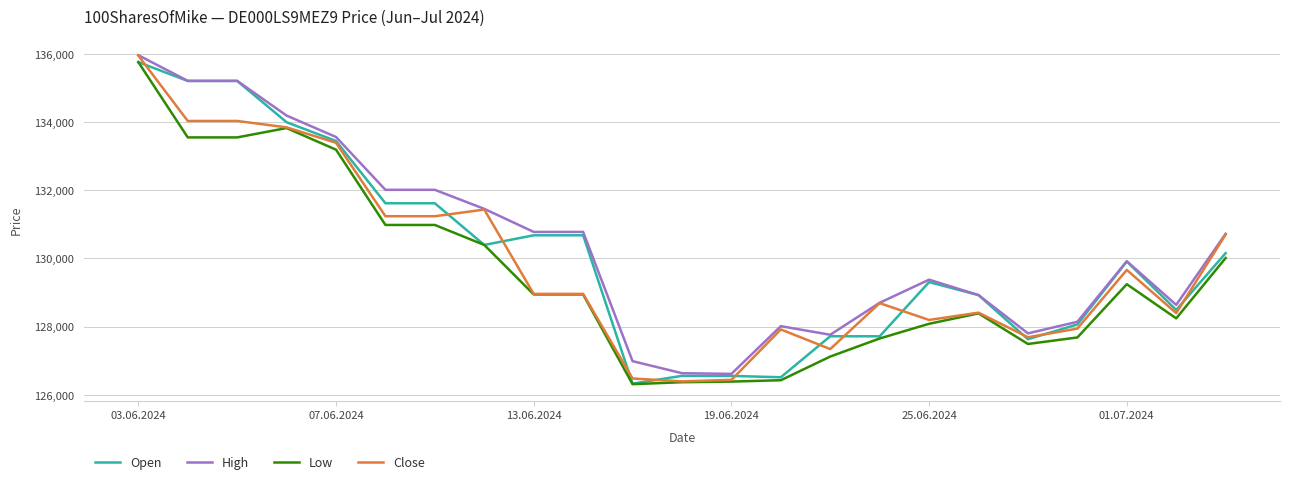

What is the sum of all Open values?

2992368